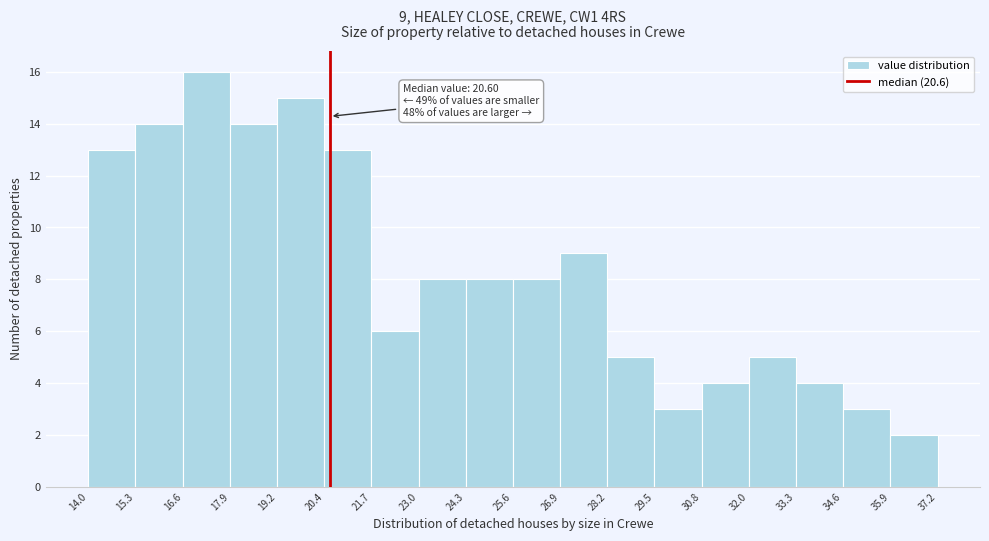

Over which range of the x-axis is the bar tallest?

16.6 to 17.9